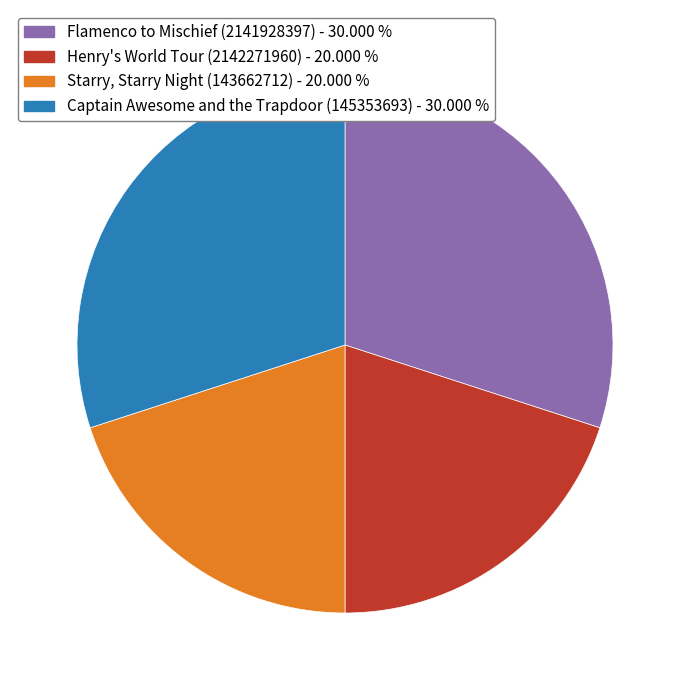

Is Flamenco to Mischief (2141928397) - 30.000 % the majority of the pie?

No